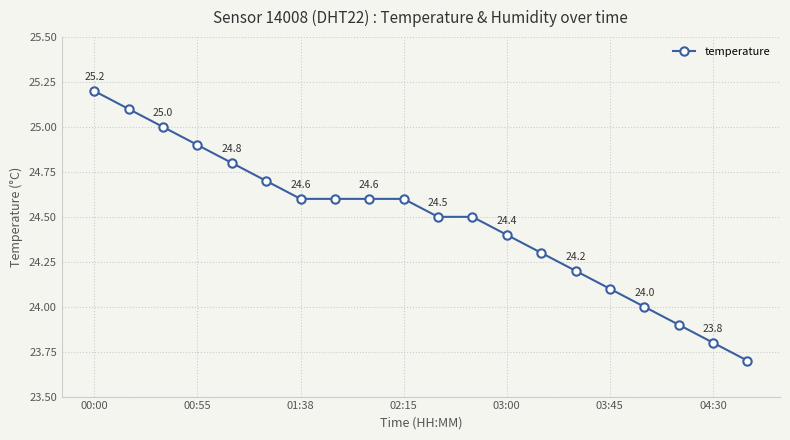

Does the chart display data point markers on the line(s)?

Yes